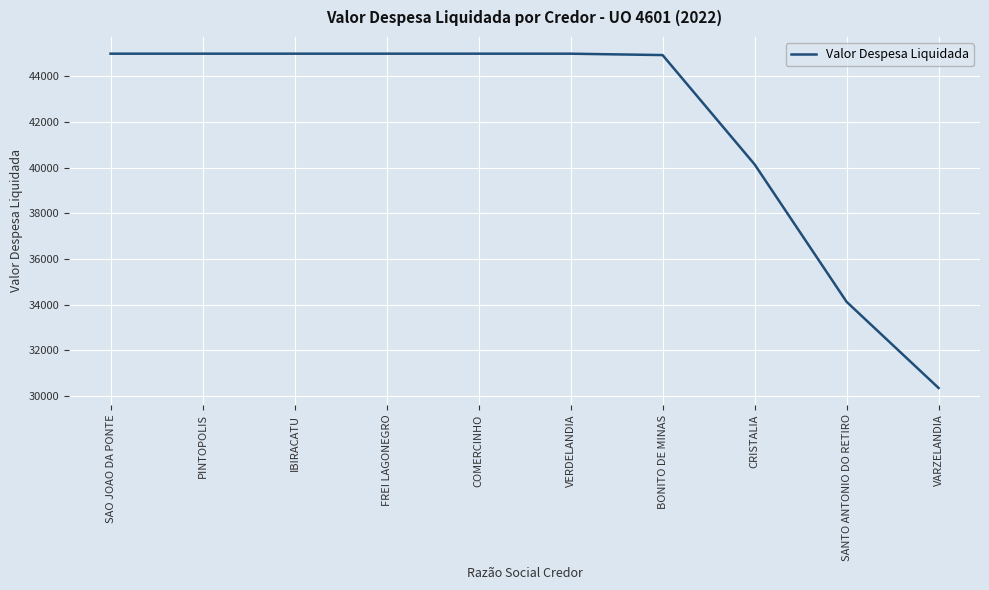

Does the chart have visible grid lines?

Yes